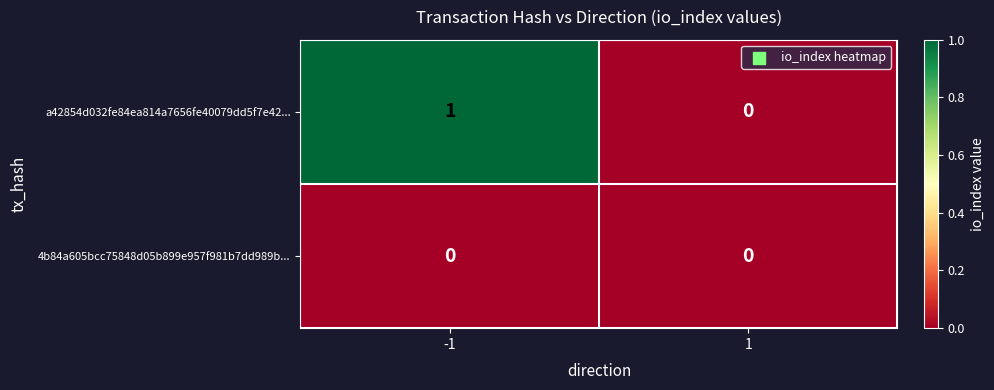

Rank the series at -1 from lowest to highest value.

4b84a605bcc75848d05b899e957f981b7dd989b..., a42854d032fe84ea814a7656fe40079dd5f7e42...